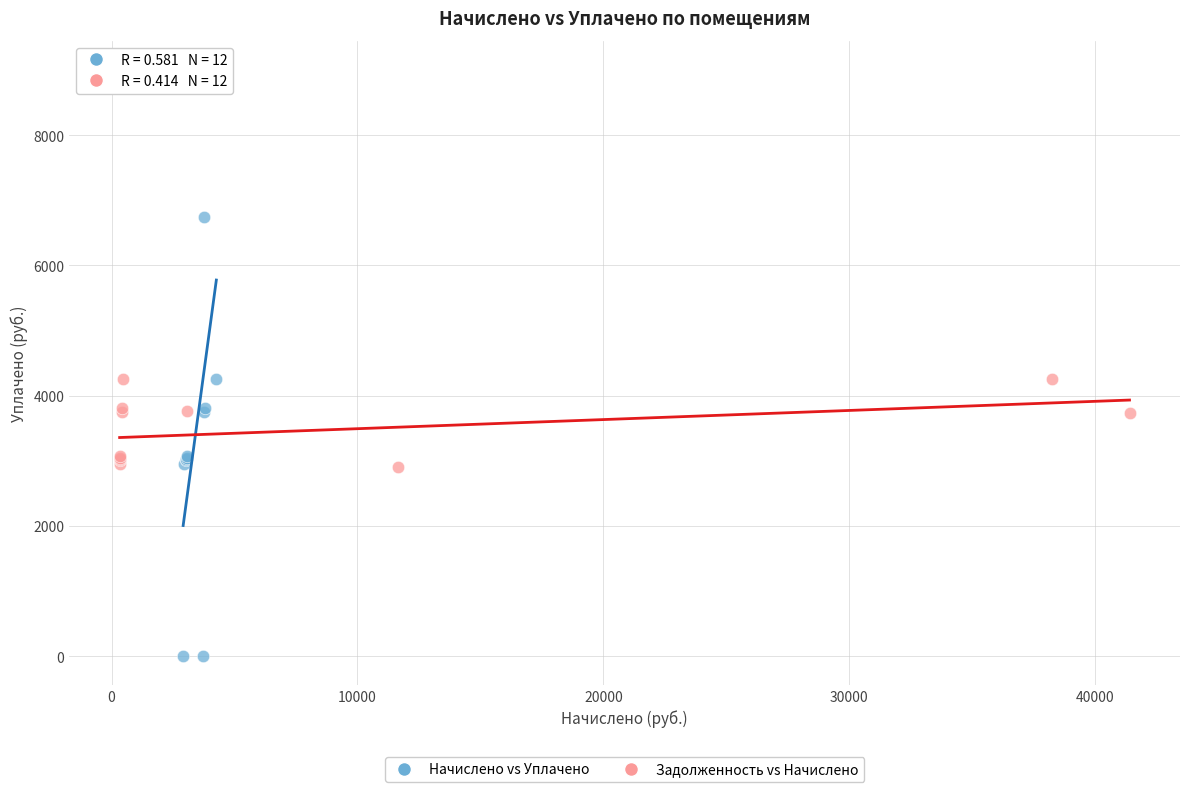

Which series contains the highest Y value?

Начислено vs Уплачено